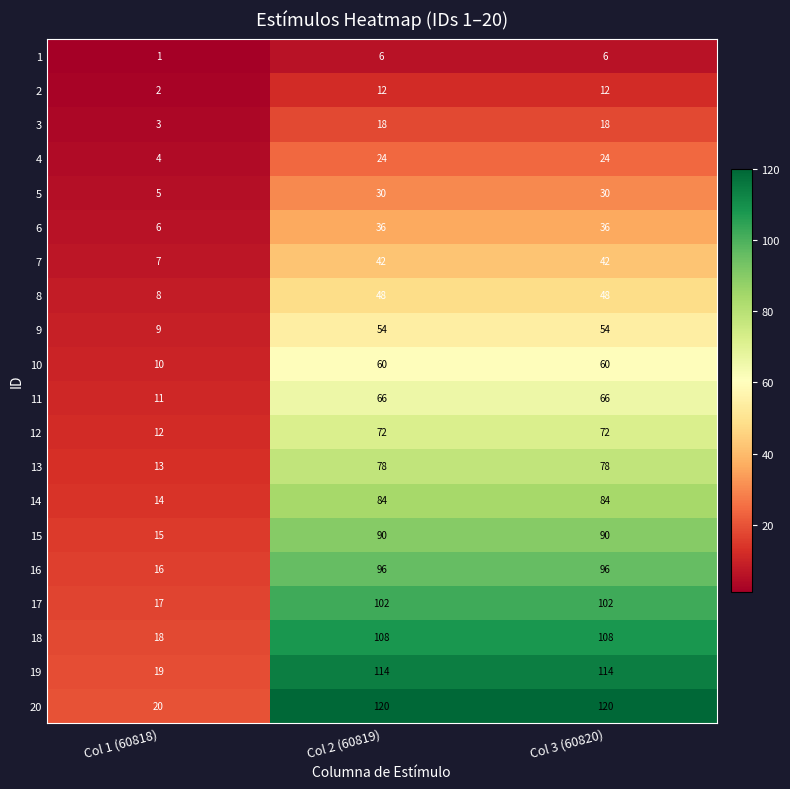

Is the value of 11 at Col 3 (60820) greater than the value of 1 at Col 3 (60820)?

Yes